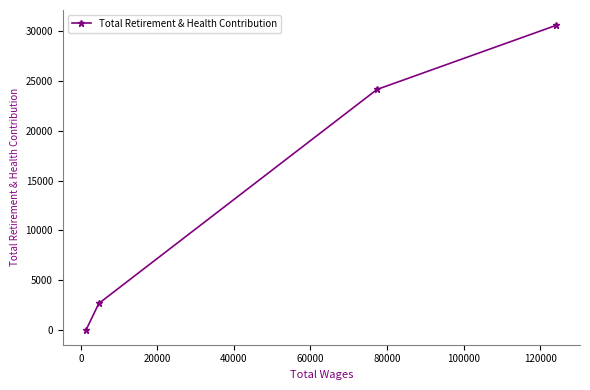

Reading right to left, extract all data points from this chart.

30586	24137	2659	46